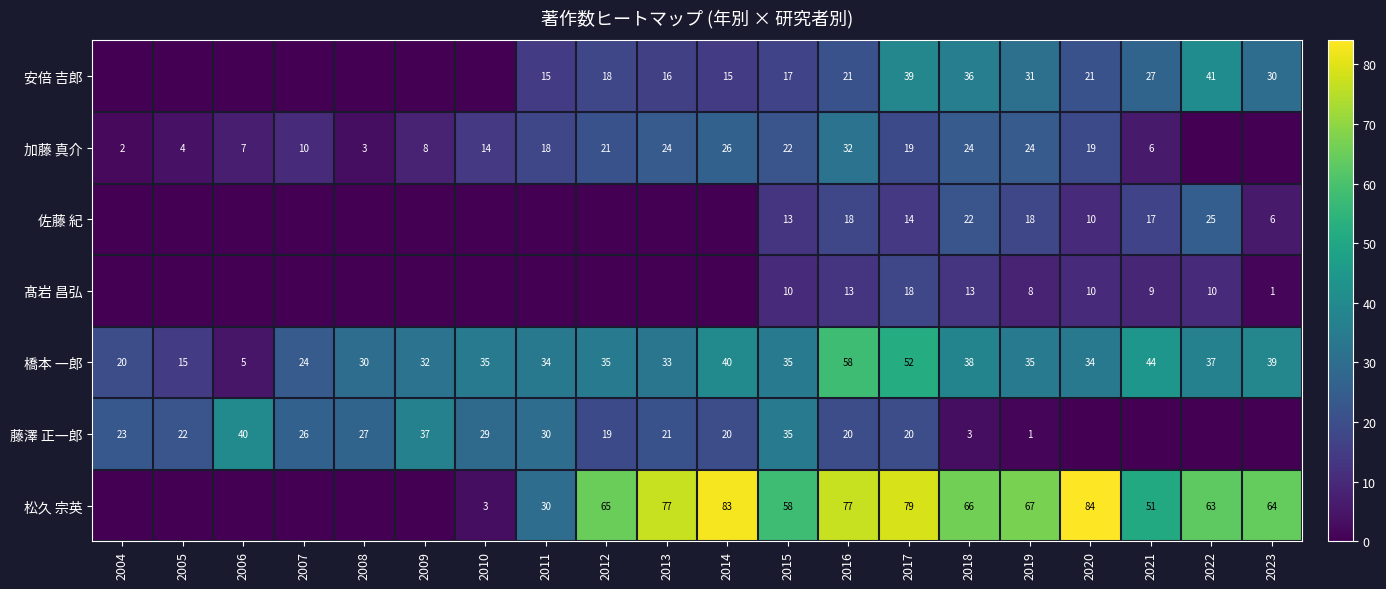

Is it true that 安倍 吉郎 equals 10 at 2015?

False